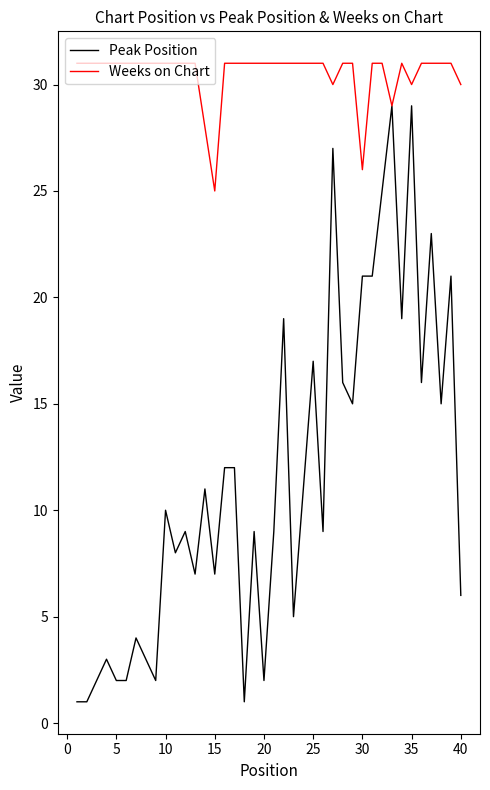

Rank the series by their average value, from lowest to highest.

Peak Position, Weeks on Chart